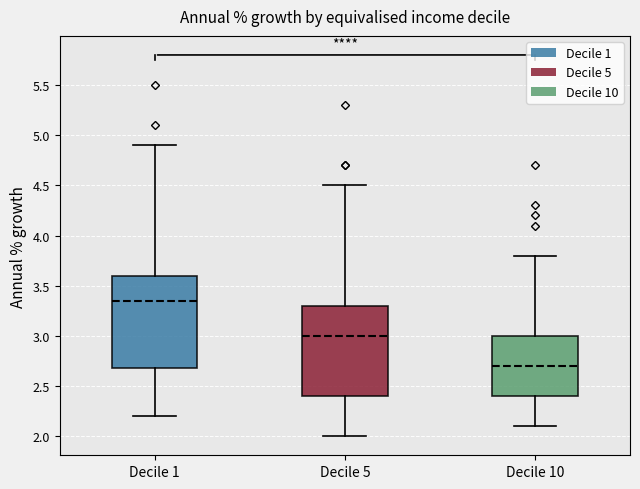

Where is the lower edge of the box for Decile 10 on the y-axis? The values are not printed on the chart, so give them approximately, as read against the axis.

2.40